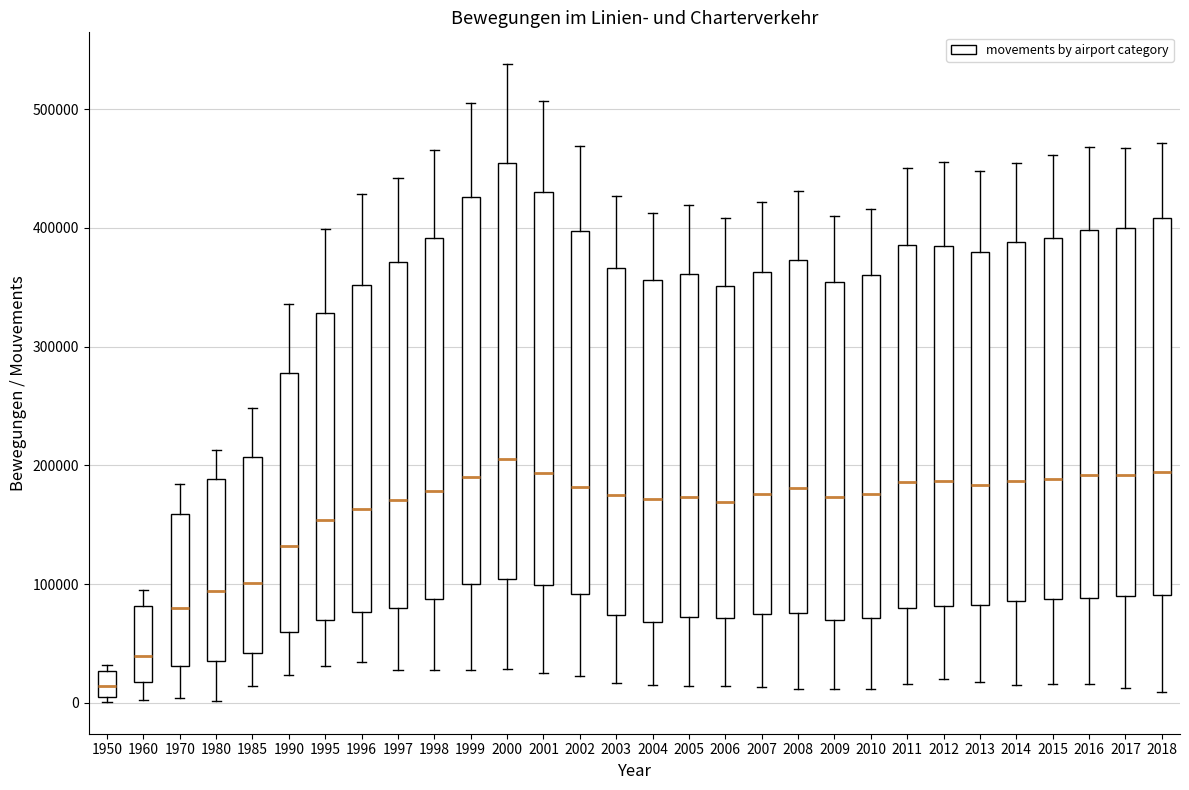

Reading left to right, transcribe this box plot: for each box, give where its median line is, the range the box spans, and where its two whiskers end, as read against the y-axis. The values are not printed on the chart, so give them approximately, as read against the axis.

1950: median 10000 (inside the box), box 10000 to 30000, whiskers 0 to 30000 (just above the box's upper edge)
1960: median 40000, box 20000 to 80000, whiskers 0 to 90000
1970: median 80000, box 30000 to 160000, whiskers 0 to 180000
1980: median 90000, box 40000 to 190000, whiskers 0 to 210000
1985: median 100000, box 40000 to 210000, whiskers 10000 to 250000
1990: median 130000, box 60000 to 280000, whiskers 20000 to 340000
1995: median 150000, box 70000 to 330000, whiskers 30000 to 400000
1996: median 160000, box 80000 to 350000, whiskers 30000 to 430000
1997: median 170000, box 80000 to 370000, whiskers 30000 to 440000
1998: median 180000, box 90000 to 390000, whiskers 30000 to 470000
1999: median 190000, box 100000 to 430000, whiskers 30000 to 510000
2000: median 200000, box 100000 to 450000, whiskers 30000 to 540000
2001: median 190000, box 100000 to 430000, whiskers 20000 to 510000
2002: median 180000, box 90000 to 400000, whiskers 20000 to 470000
2003: median 180000, box 70000 to 370000, whiskers 20000 to 430000
2004: median 170000, box 70000 to 360000, whiskers 20000 to 410000
2005: median 170000, box 70000 to 360000, whiskers 10000 to 420000
2006: median 170000, box 70000 to 350000, whiskers 10000 to 410000
2007: median 180000, box 70000 to 360000, whiskers 10000 to 420000
2008: median 180000, box 80000 to 370000, whiskers 10000 to 430000
2009: median 170000, box 70000 to 350000, whiskers 10000 to 410000
2010: median 180000, box 70000 to 360000, whiskers 10000 to 420000
2011: median 190000, box 80000 to 390000, whiskers 20000 to 450000
2012: median 190000, box 80000 to 380000, whiskers 20000 to 460000
2013: median 180000, box 80000 to 380000, whiskers 20000 to 450000
2014: median 190000, box 90000 to 390000, whiskers 10000 to 450000
2015: median 190000, box 90000 to 390000, whiskers 20000 to 460000
2016: median 190000, box 90000 to 400000, whiskers 20000 to 470000
2017: median 190000, box 90000 to 400000, whiskers 10000 to 470000
2018: median 190000, box 90000 to 410000, whiskers 10000 to 470000